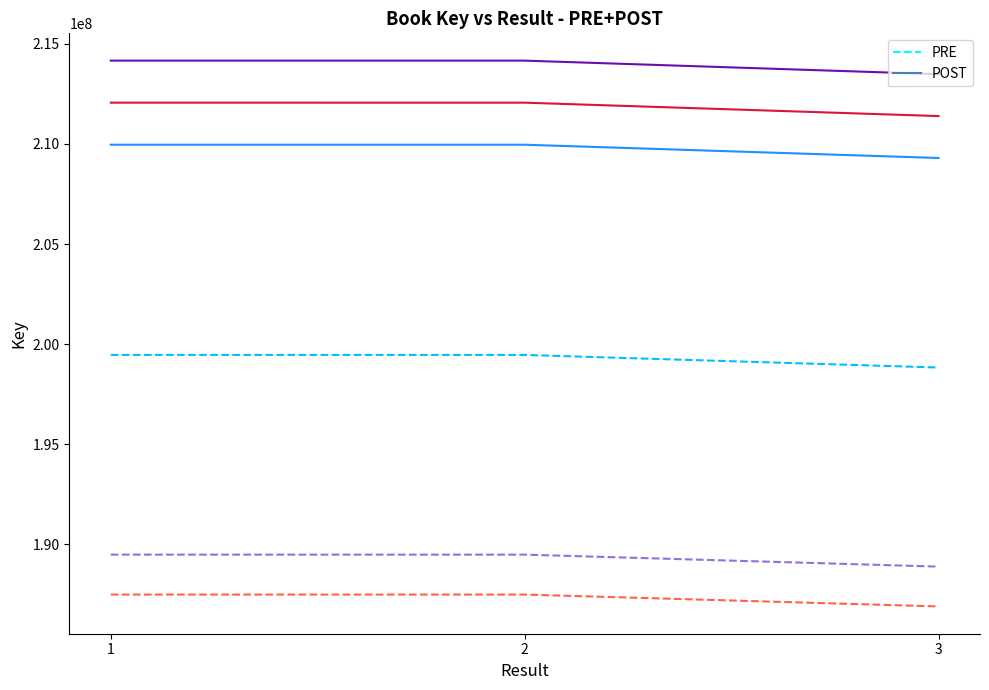

Is this an area chart (filled region under the line)?

No